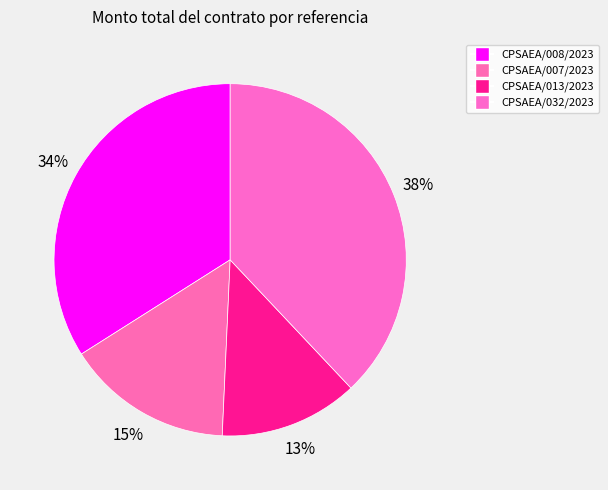

To the nearest percent, what portion does CPSAEA/007/2023 represent?

15%